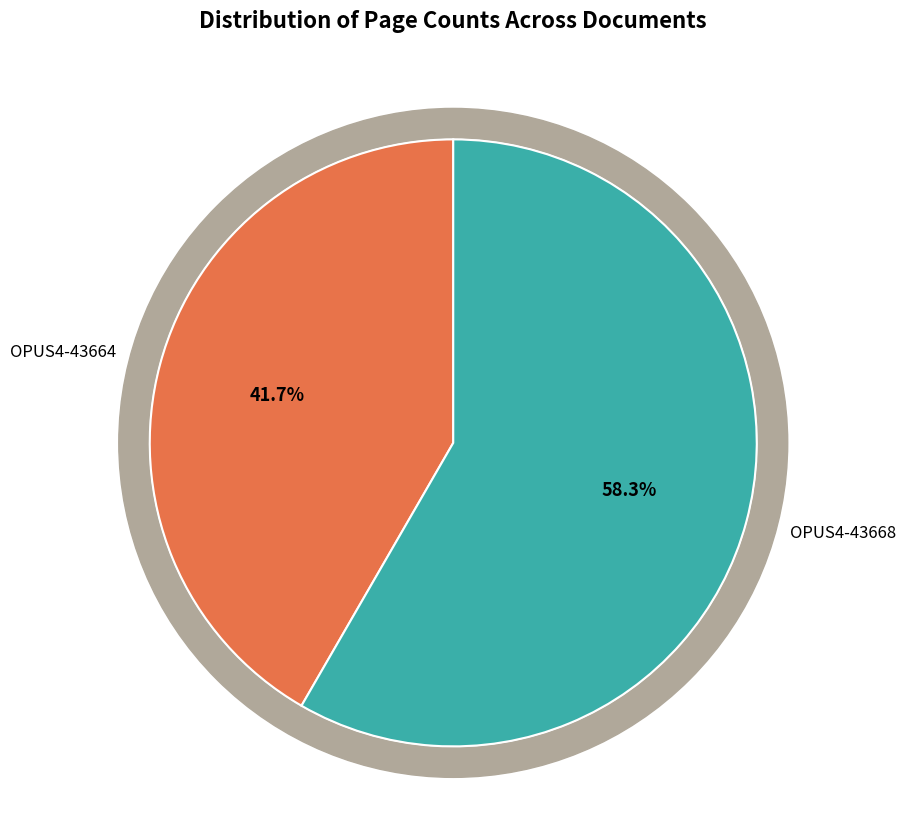

How many segments does this pie chart have?

2